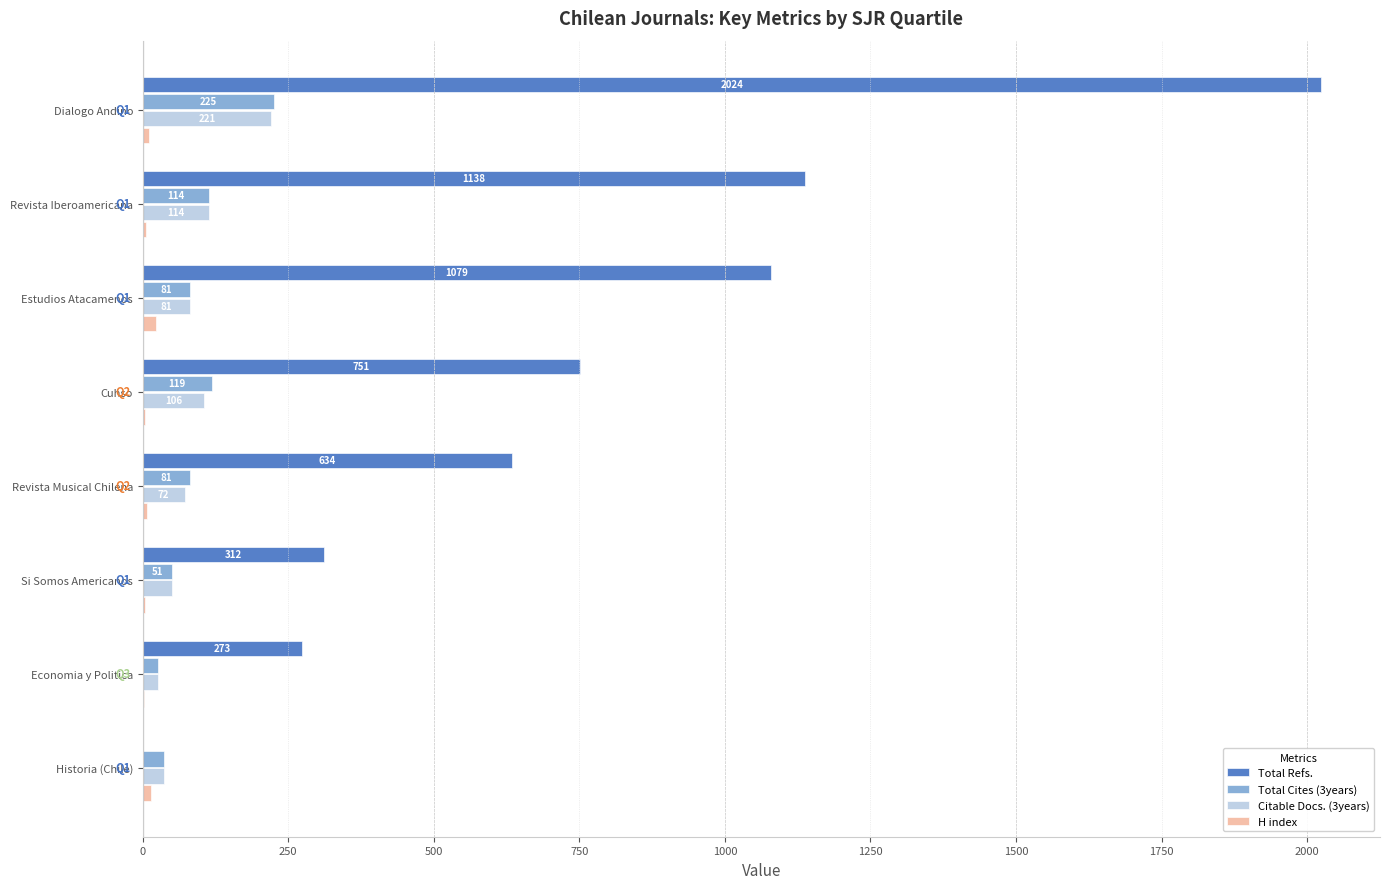

What is the sum of all Total Cites (3years) values?

734